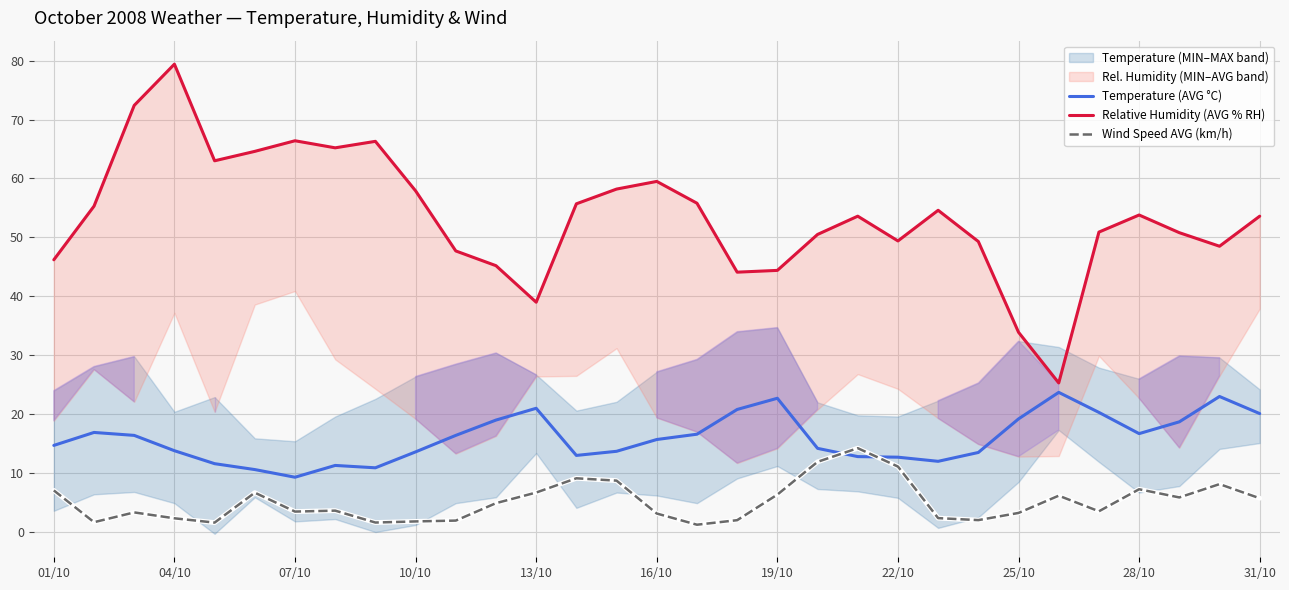

Which series has the largest total across all categories?

Relative Humidity (AVG % RH)